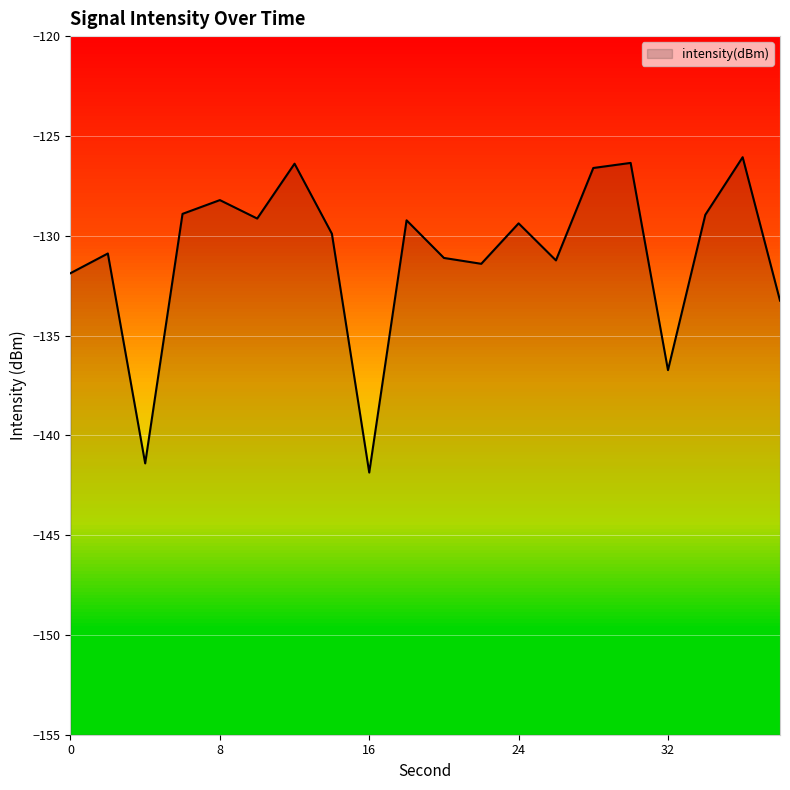

What is the change in value from 12 to 28?

-0.2